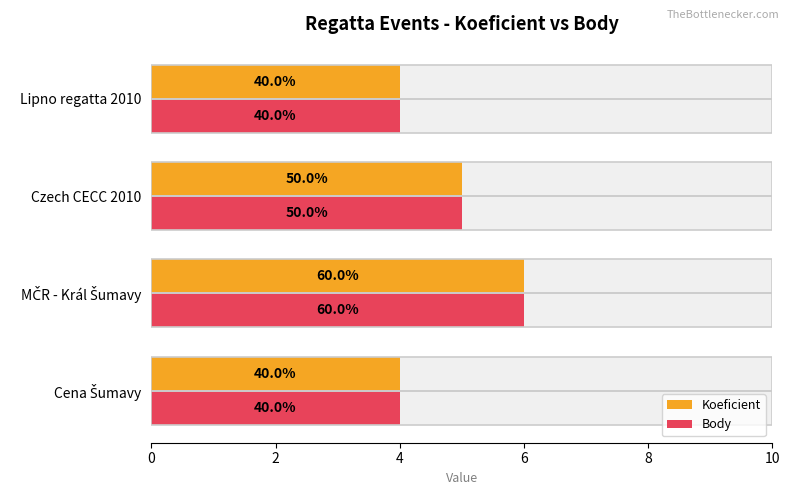

What is the average value of the Koeficient series?

5